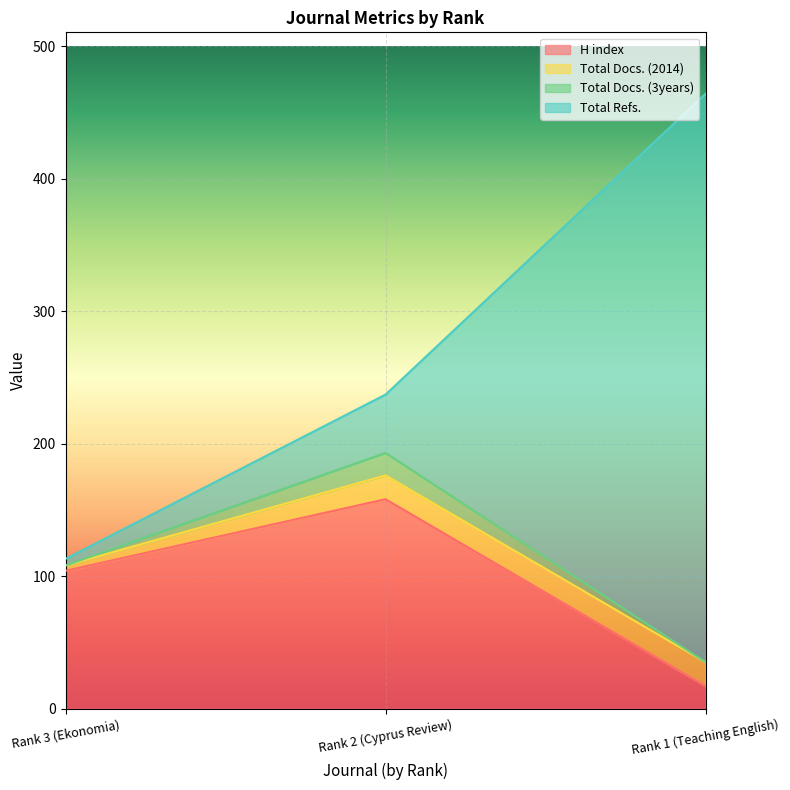

The value of H index at Rank 3 (Ekonomia) is 145. True or false?

False